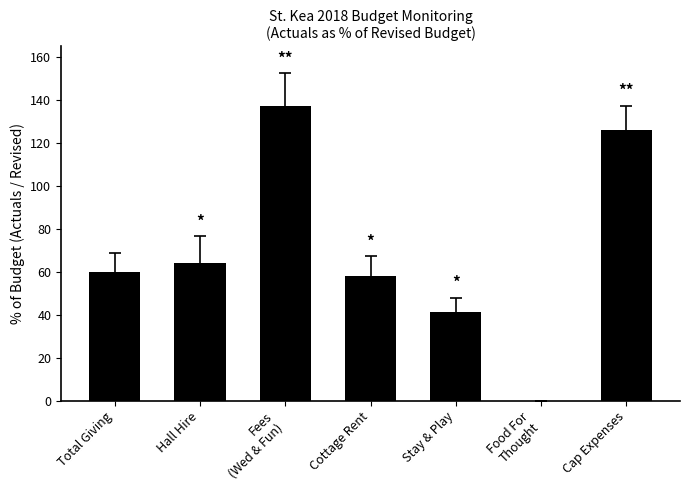

True or false: the data shows 36.6 at Cottage Rent.

False